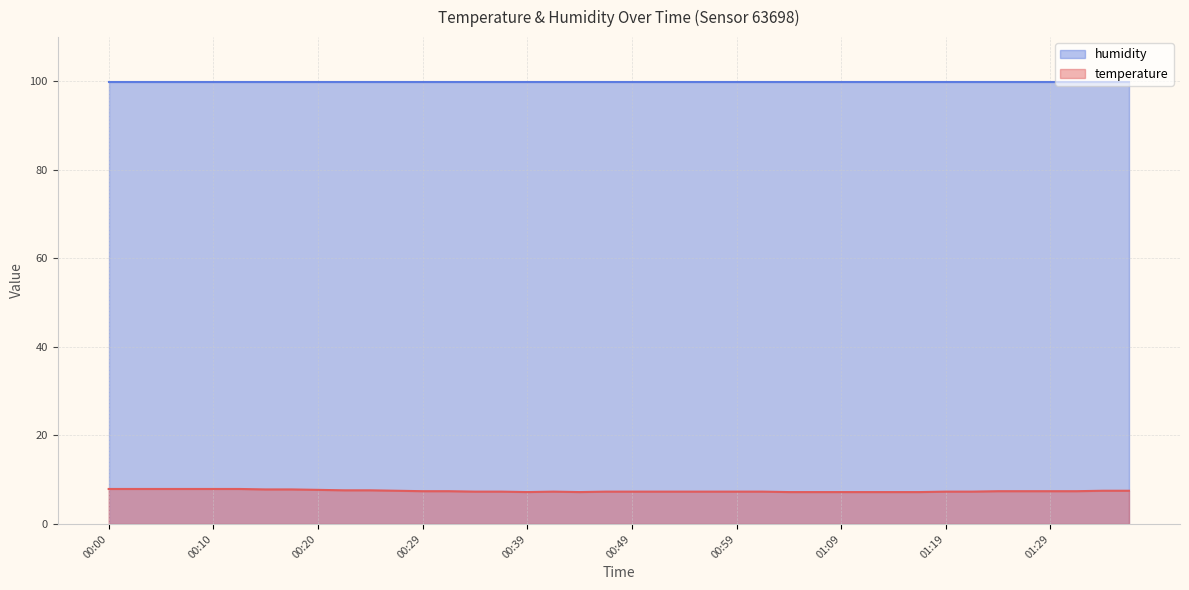

True or false: humidity and temperature cross at least once.

False